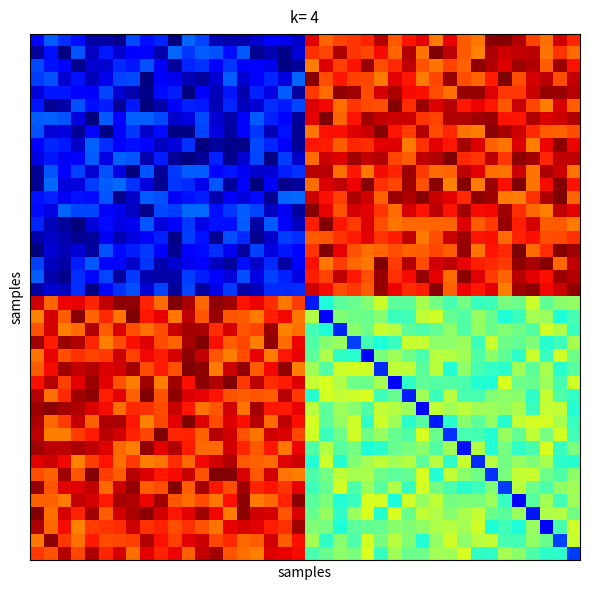

How many series are shown in this chart?

40